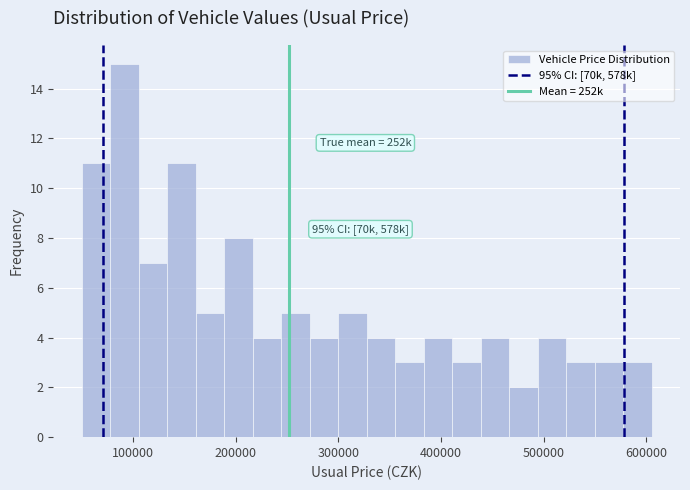

Around what value on the x-axis is the tallest bar? Give the approximate position of its centre, as read against the axis.

90000